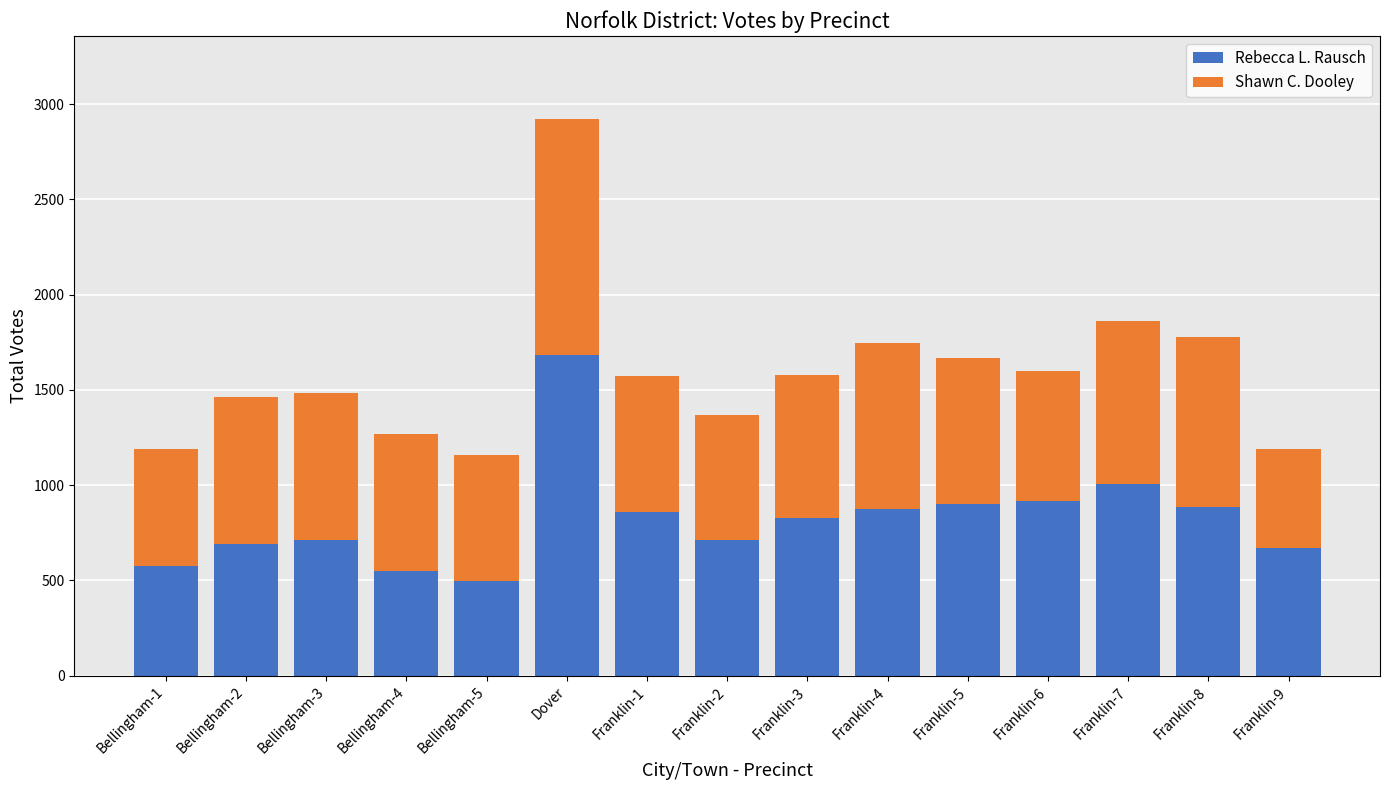

At which category is the sum across all series the highest?

Dover